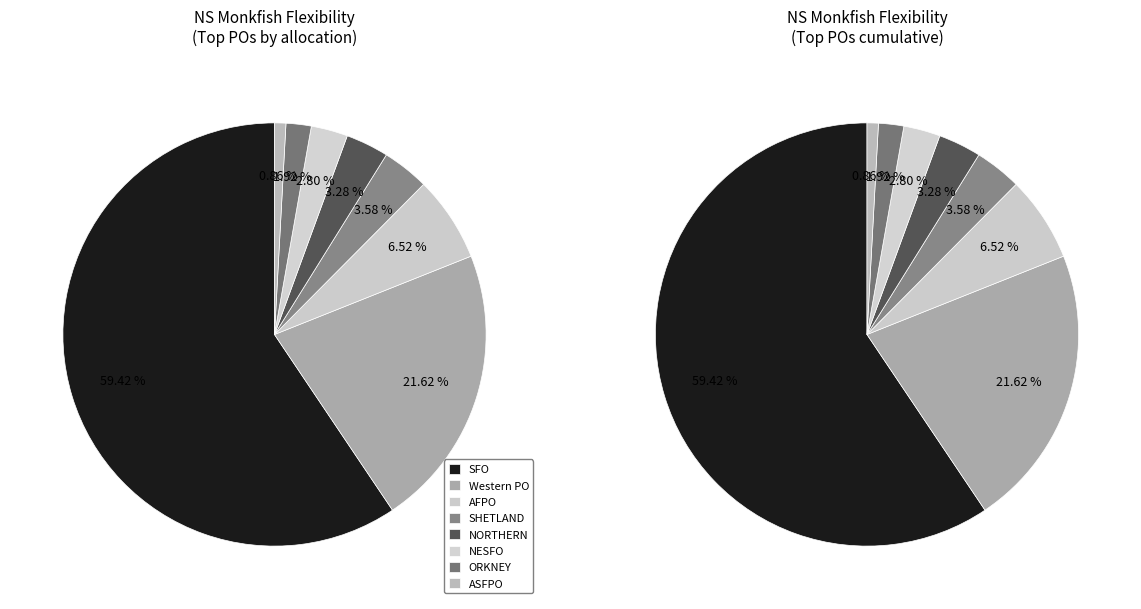

Does any single category account for the majority?

Yes